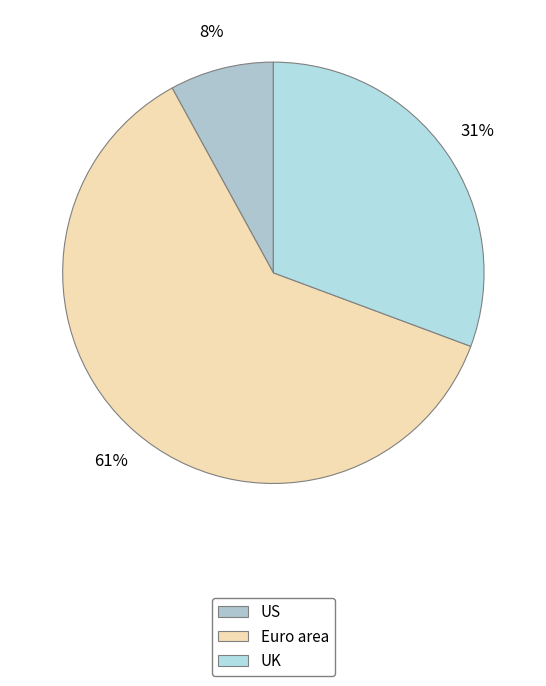

How many segments does this pie chart have?

3